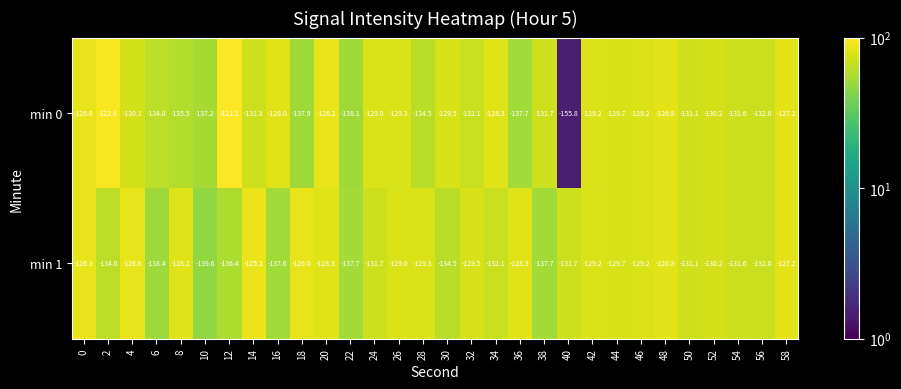

What is the difference between the maximum and second lowest values in the min 0 series?

17.0